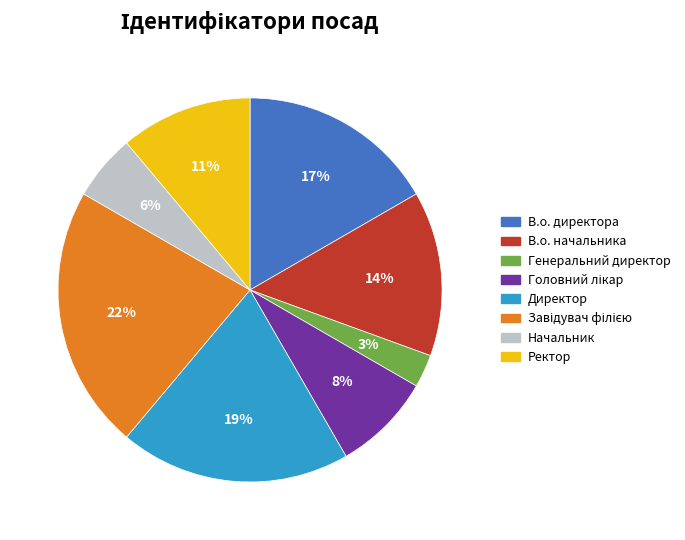

To the nearest percent, what portion does В.о. начальника represent?

14%